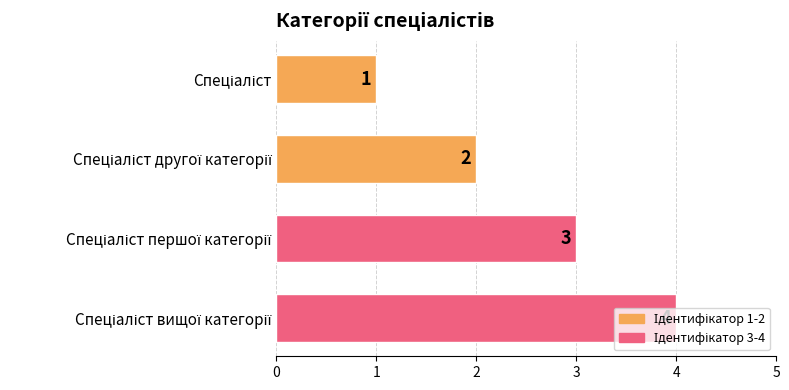

What is the greatest value displayed?

4